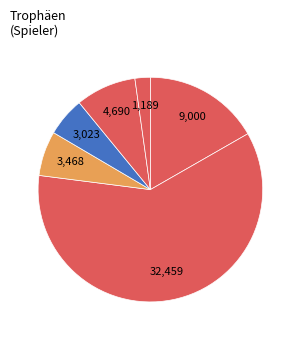

How many segments does this pie chart have?

6